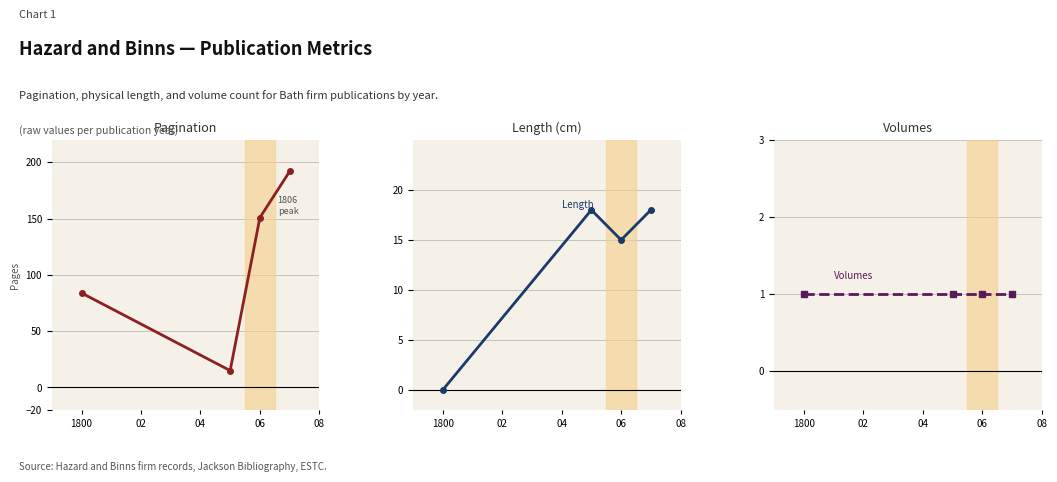

What is the total value across all series at 1800?

85